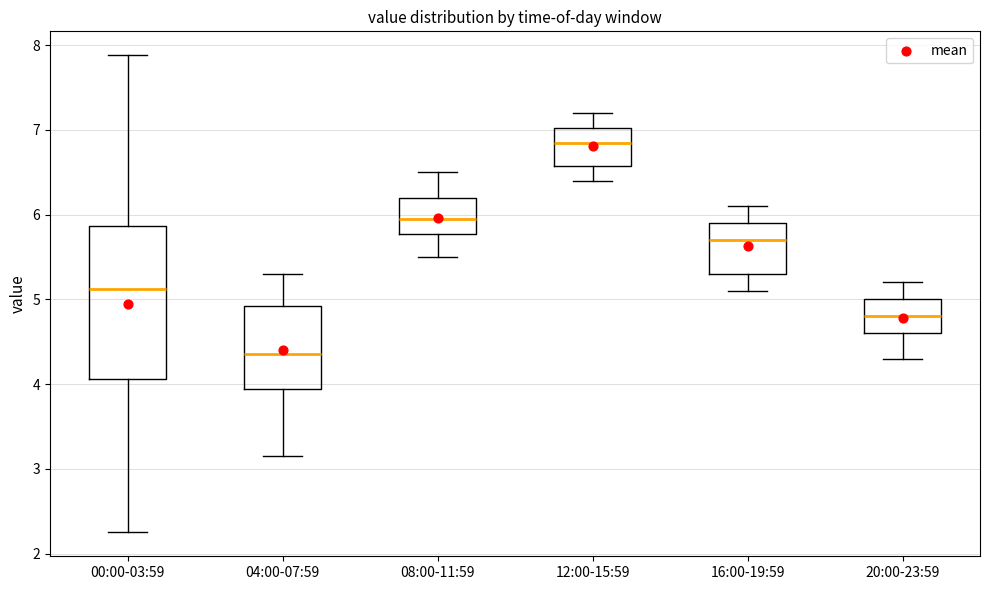

Which box has the lowest median line?

04:00-07:59